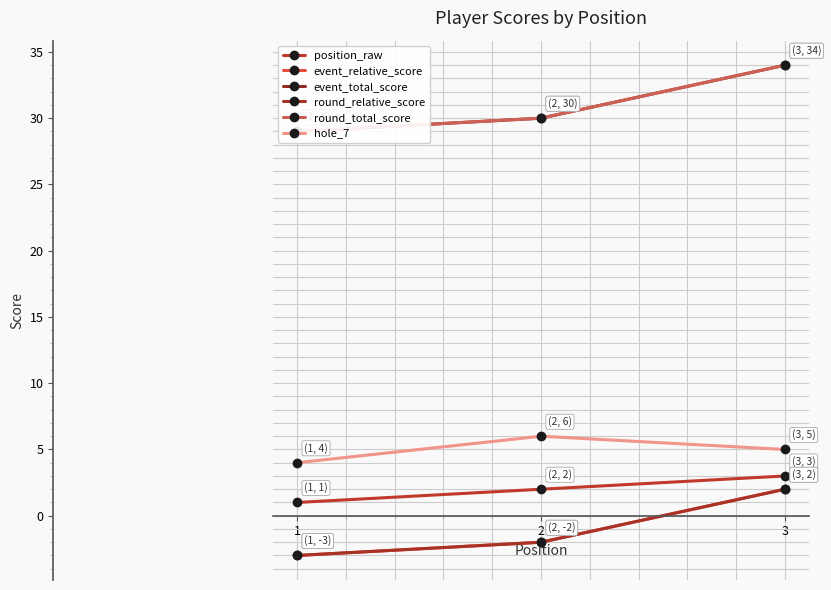

Which series has the largest total across all categories?

event_total_score